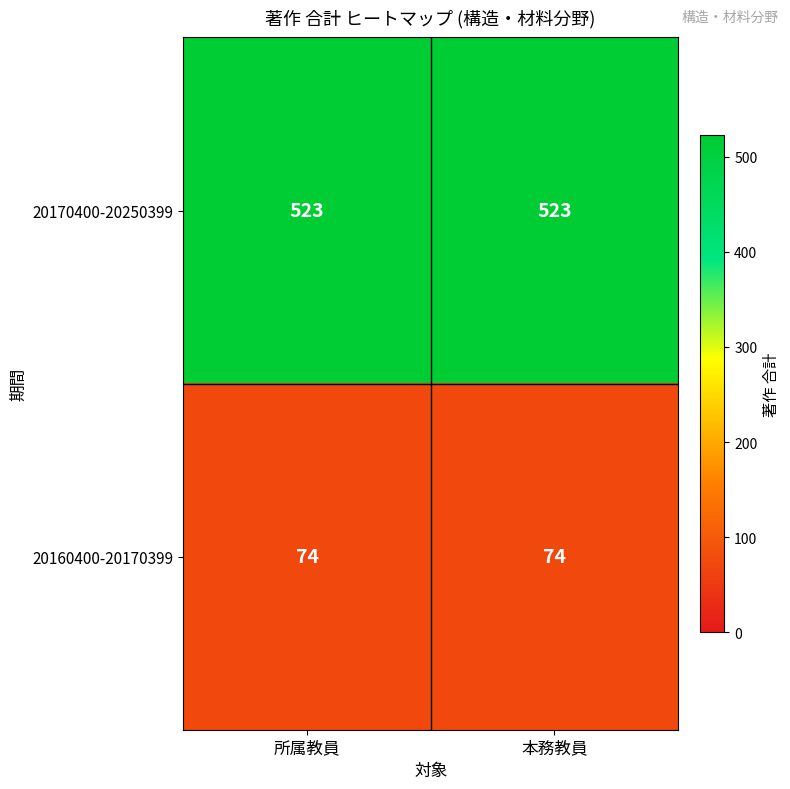

List the series in order of their peak value, highest first.

20170400-20250399, 20160400-20170399